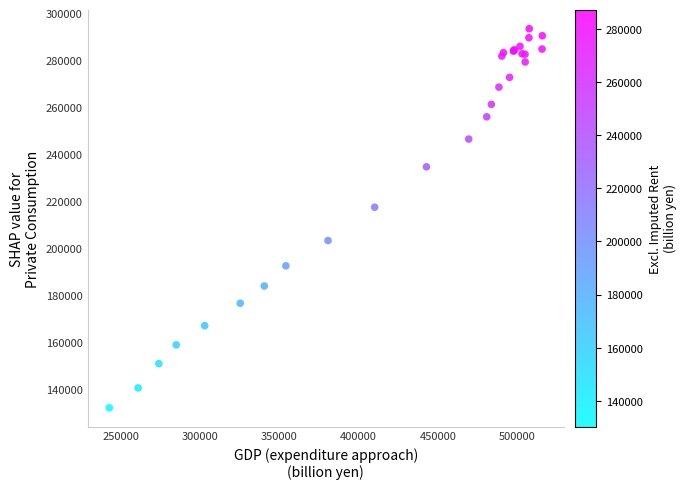

What Y value in the scatter plot is closest to 212841?

217529.3